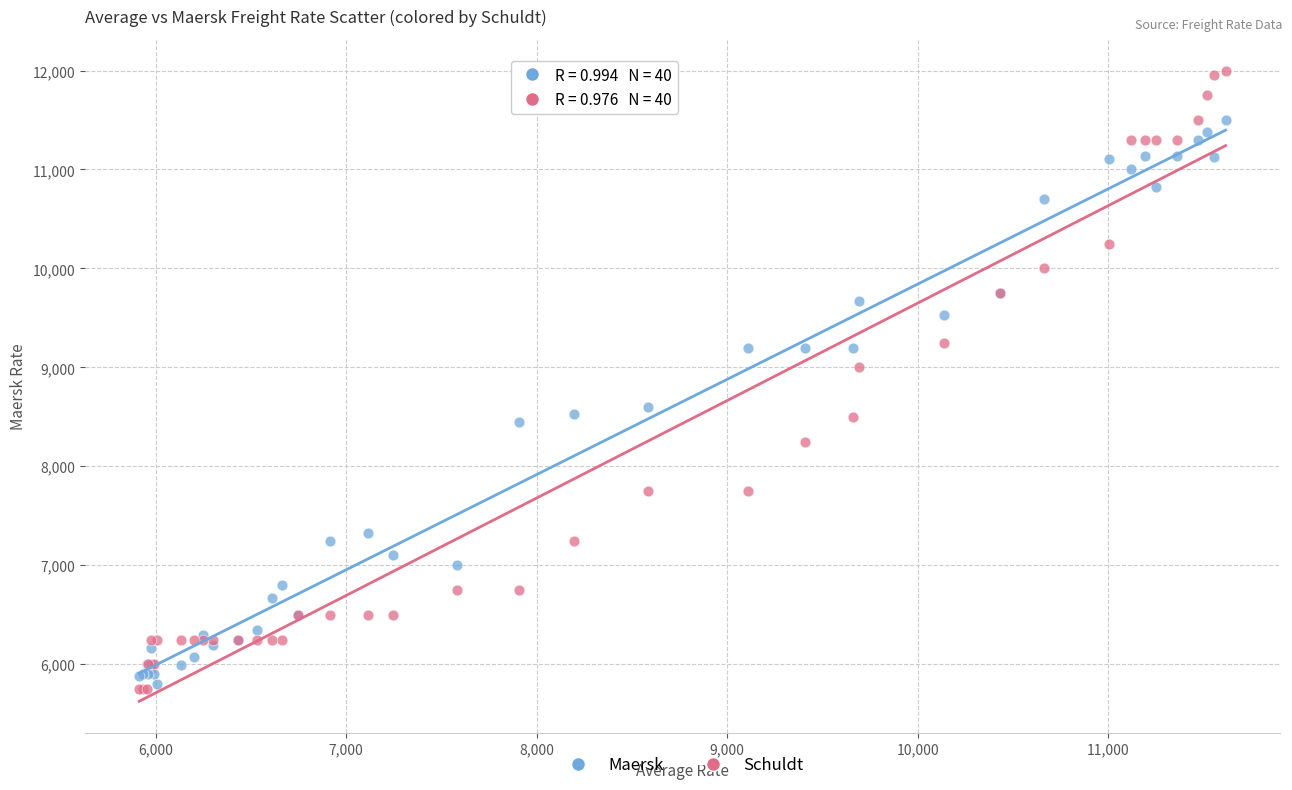

In the Schuldt series, what Y value is closest to 8875?

9000